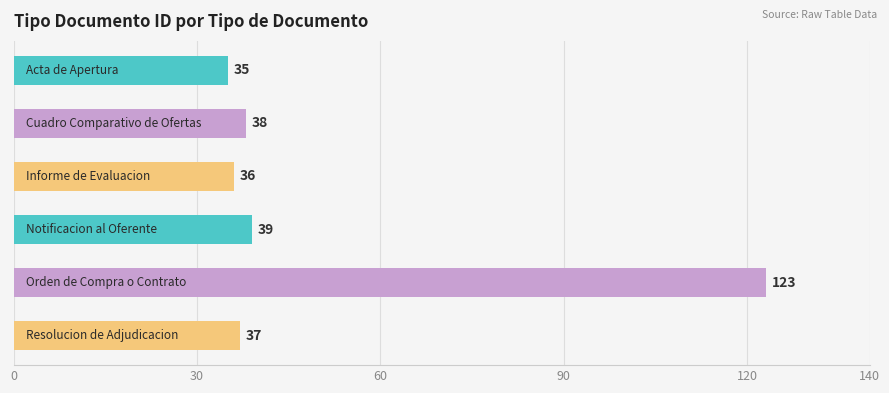

What is the value of the 2nd bar from the top?

38